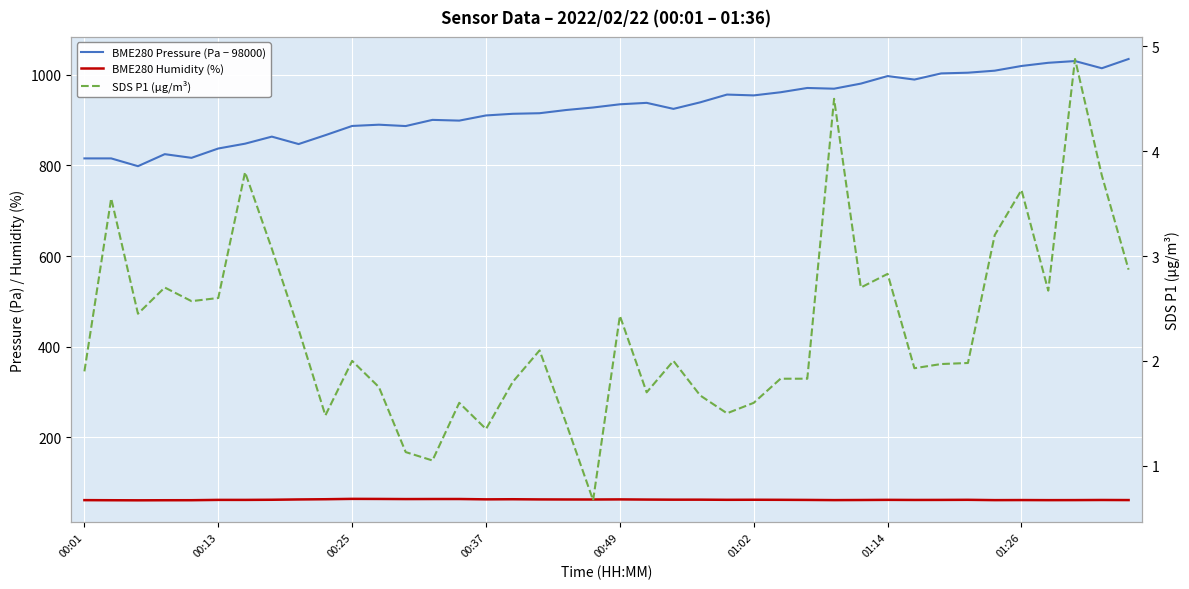

What is the difference between the maximum and second lowest values in the BME280 Humidity (%) series?

3.0